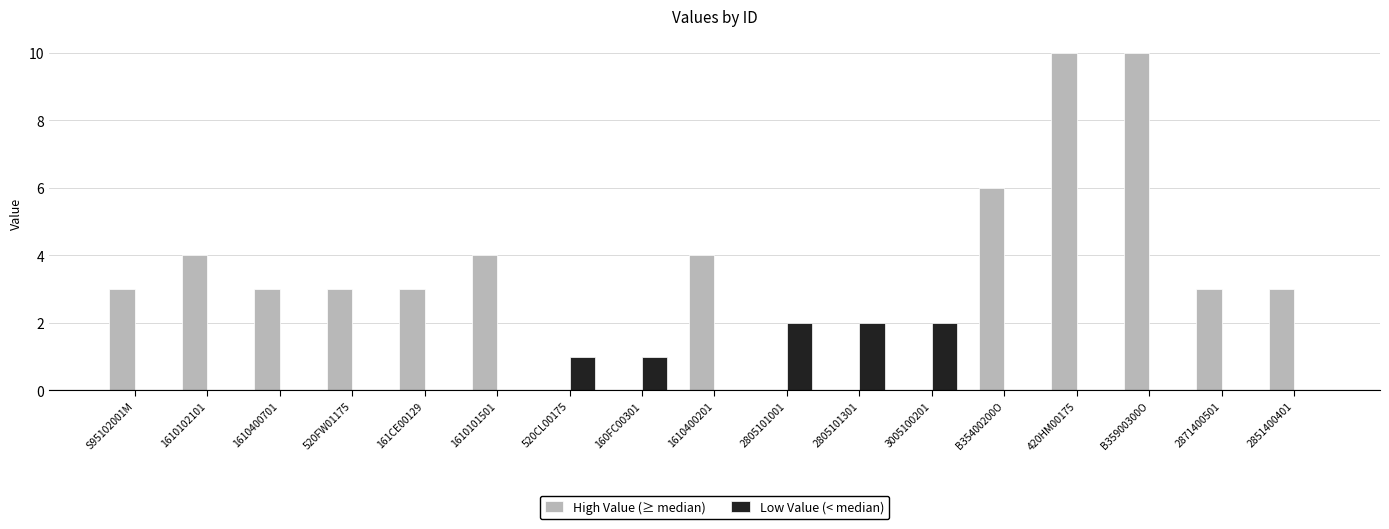

What is the sum of all High Value (≥ median) values?

56